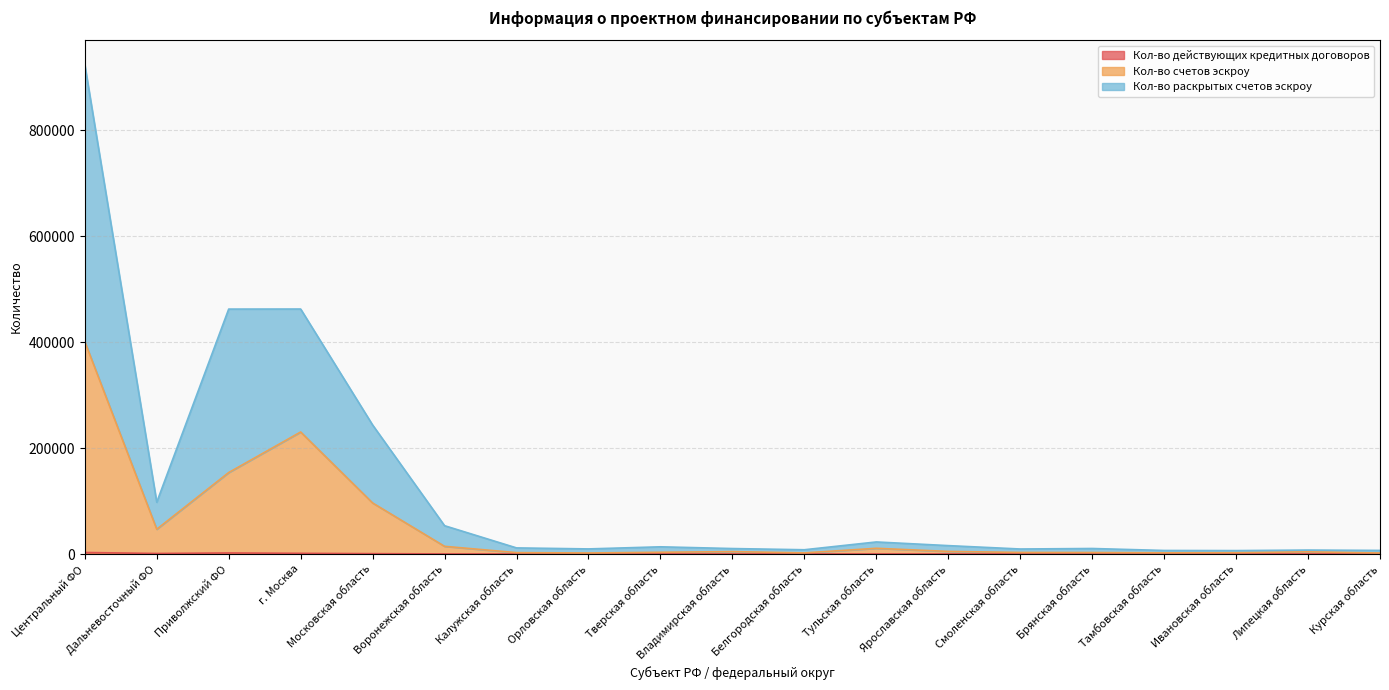

How many lines are shown in the chart?

3